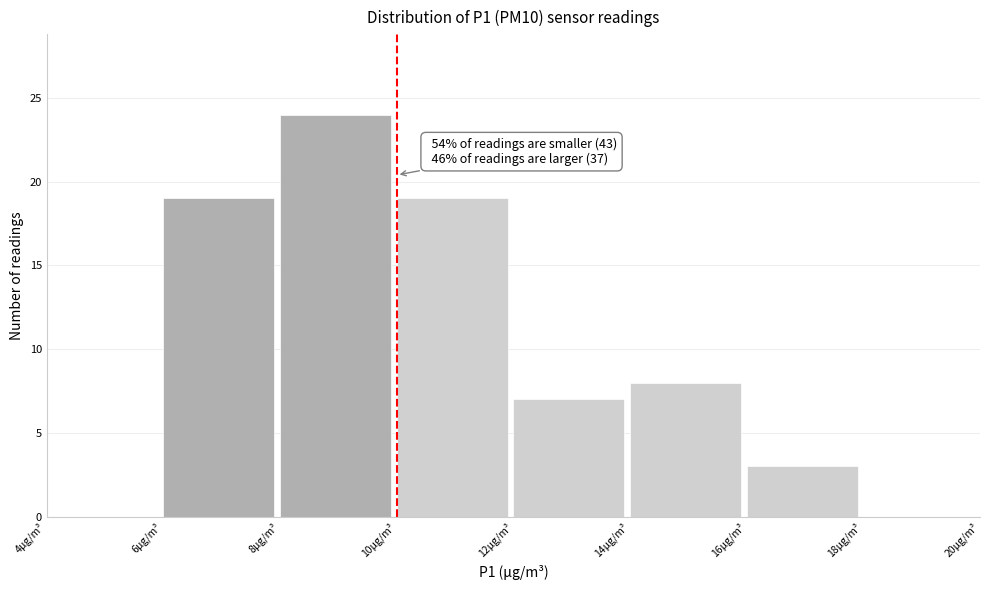

Over which range of the x-axis is the bar tallest?

8 to 10